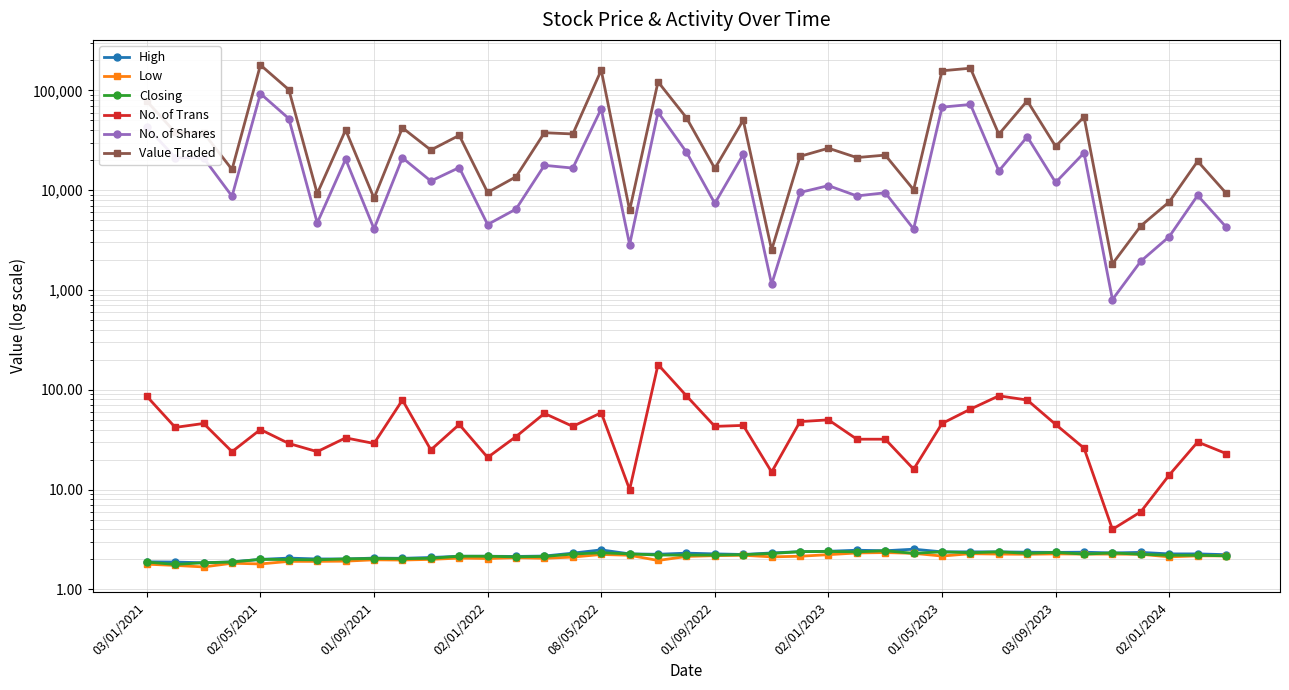

What is the smallest value displayed?

1.7